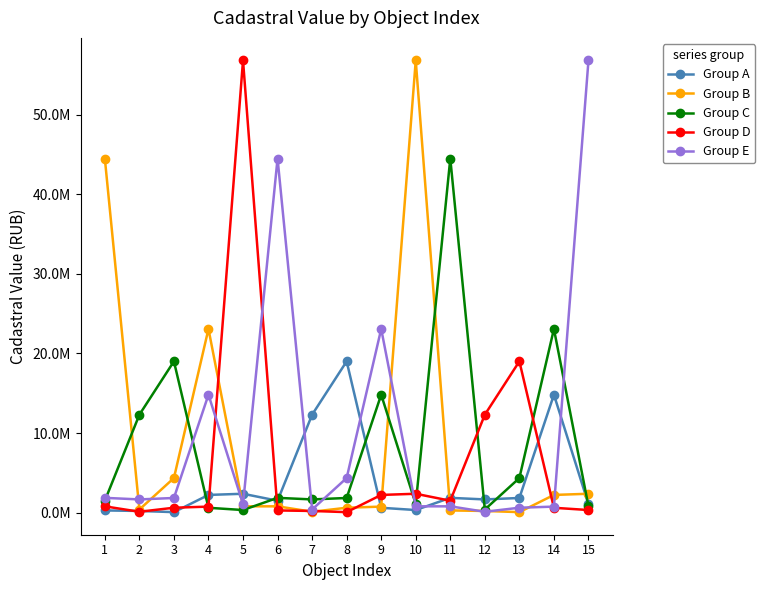

What is the difference between the highest and lowest values at 15?

56459254.0